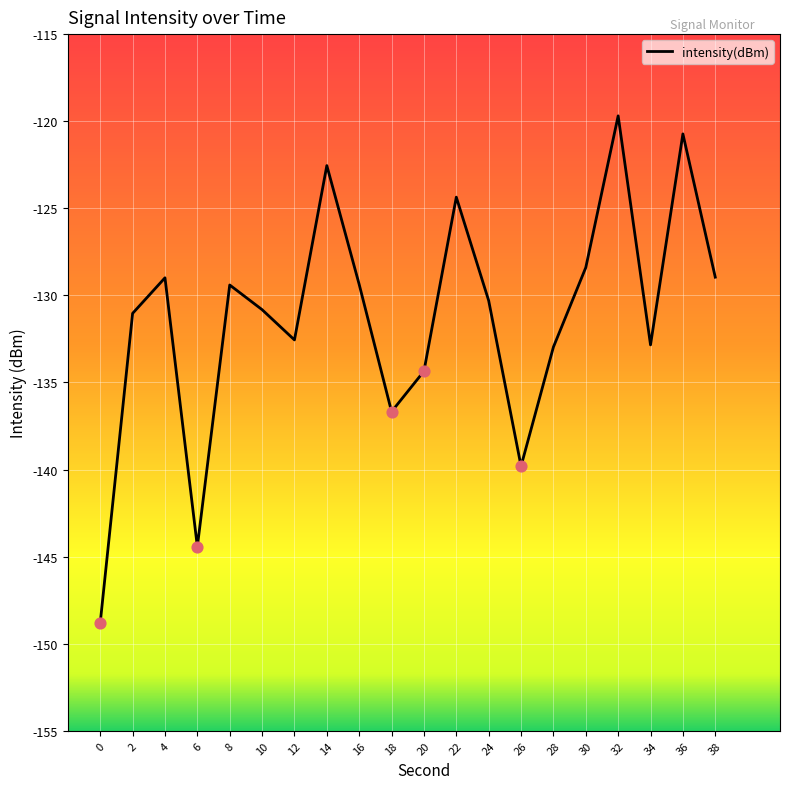

What is the change in value from 2 to 22?

+6.7